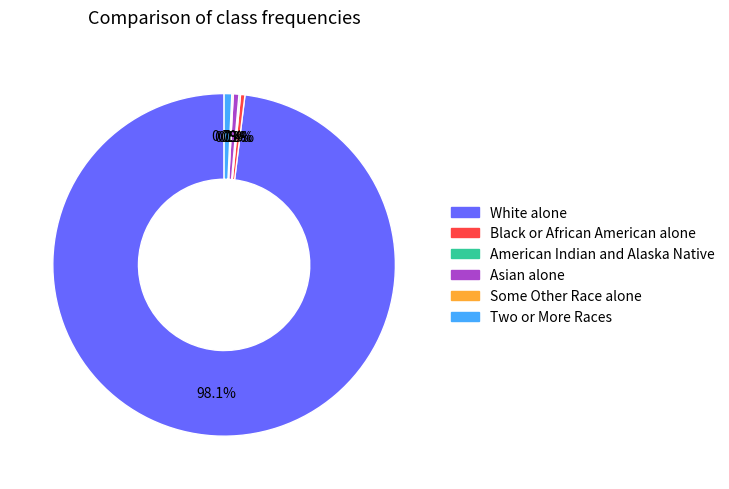

What percentage is NOT represented by Black or African American alone?

99.6%